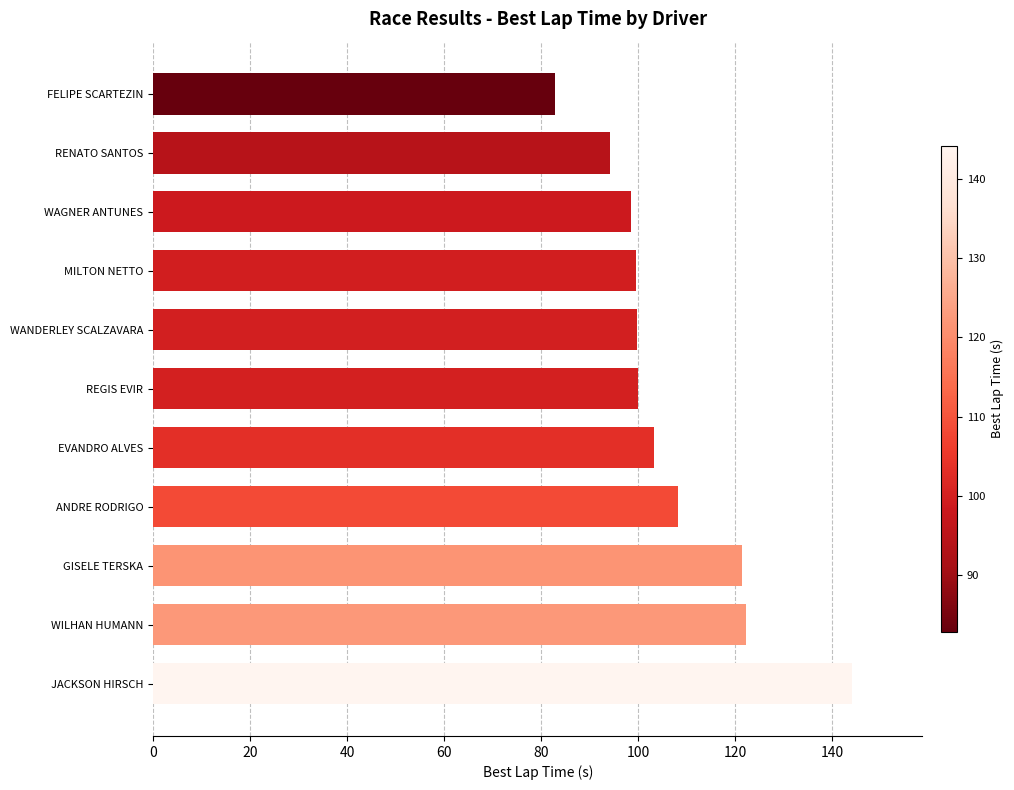

Which label corresponds to the largest value in the chart?

JACKSON HIRSCH